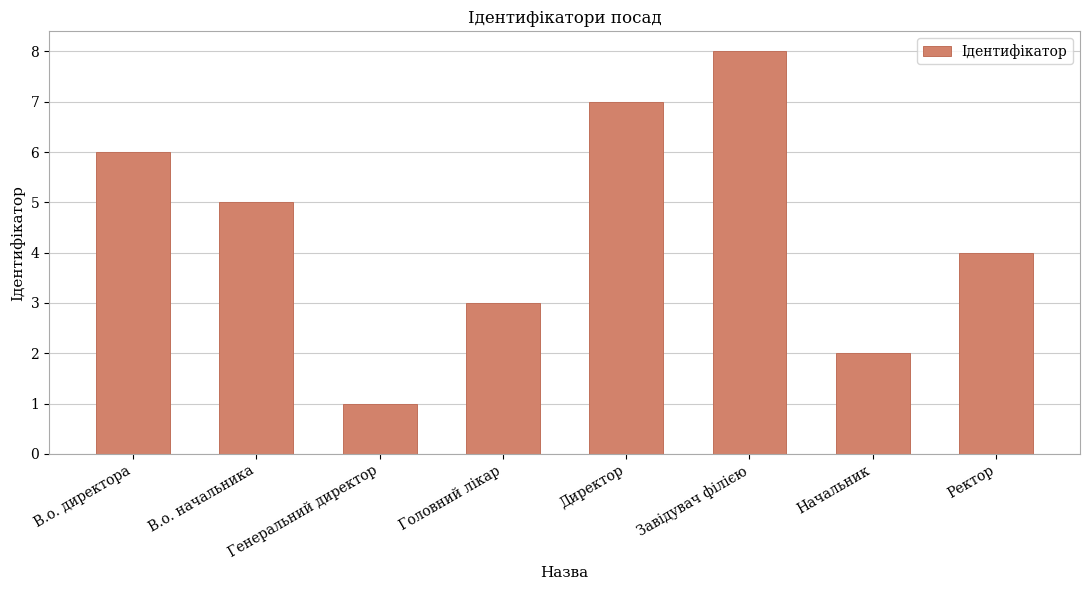

What is the label of the 1st bar from the left?

В.о. директора